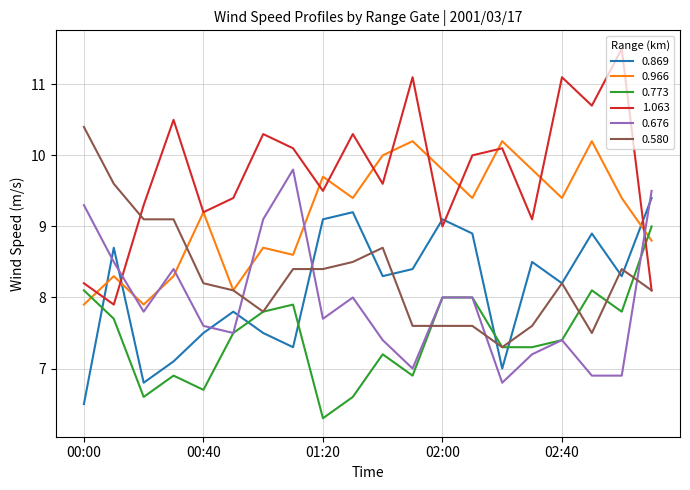

Which series has the widest spread of values?

1.063